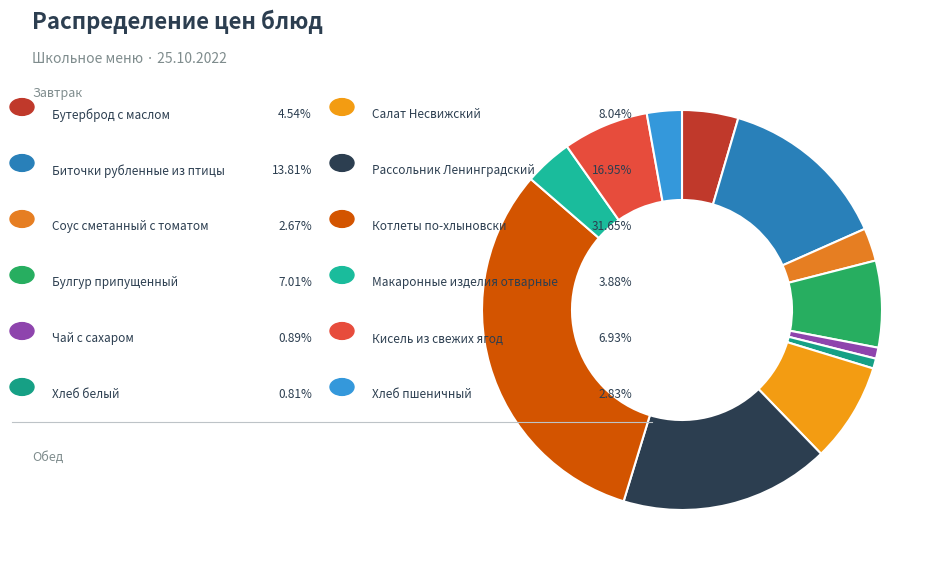

Is there a majority slice in this chart?

No